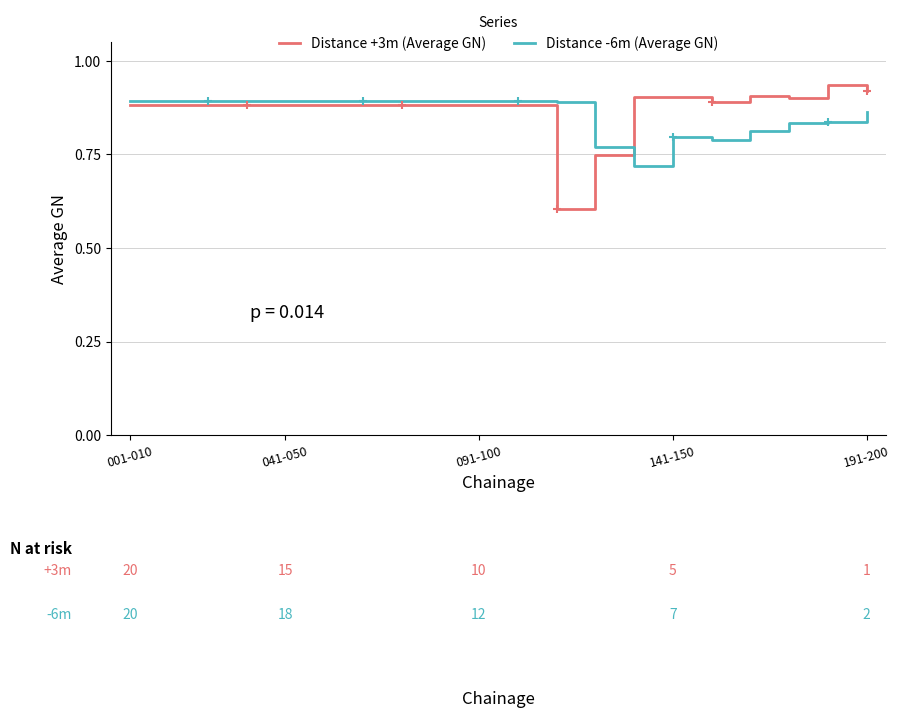

What is the minimum value shown in the chart?

0.6